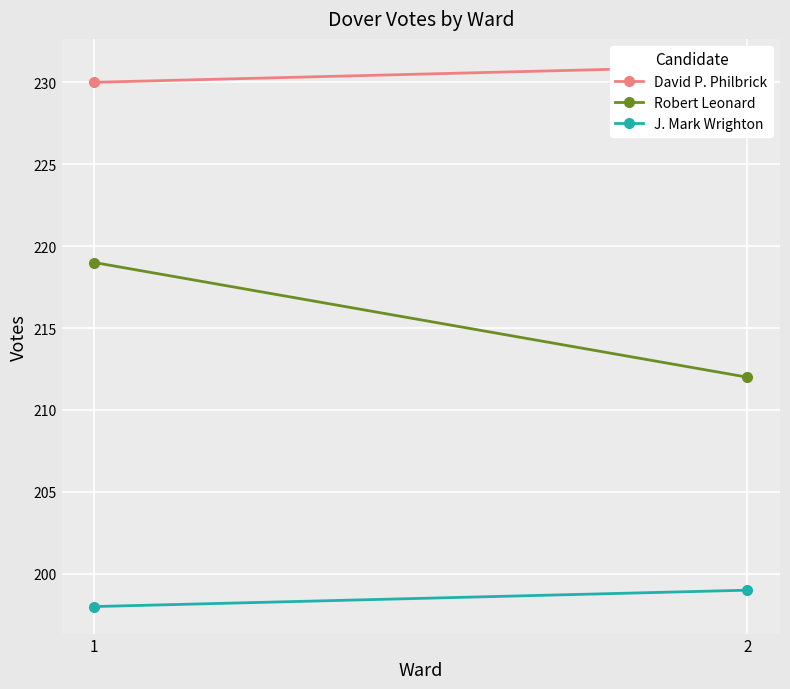

What is the difference between the highest and lowest values at 1?

32